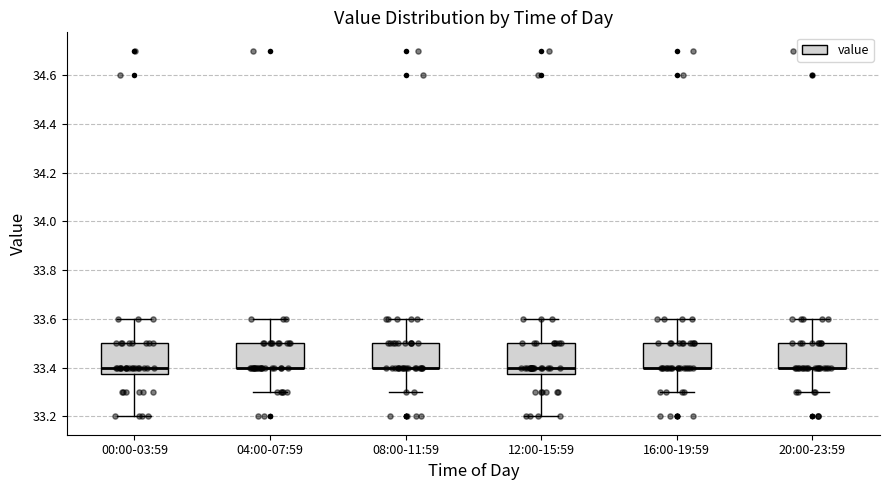

Where does the lower whisker of the box for 12:00-15:59 end on the y-axis? The values are not printed on the chart, so give them approximately, as read against the axis.

33.20